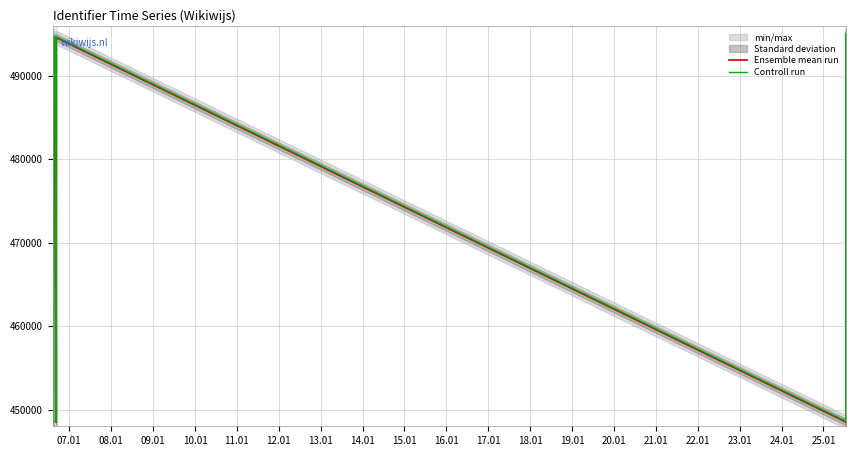

Does the chart display data point markers on the line(s)?

No